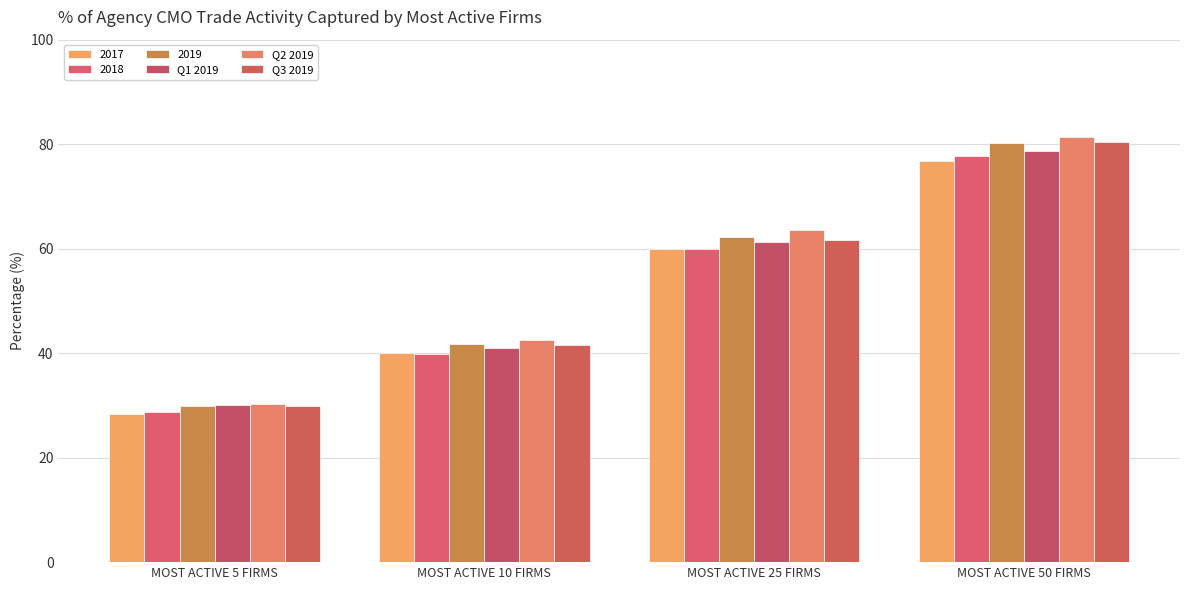

The Q3 2019 series shows 29.9 at MOST ACTIVE 5 FIRMS. True or false?

True